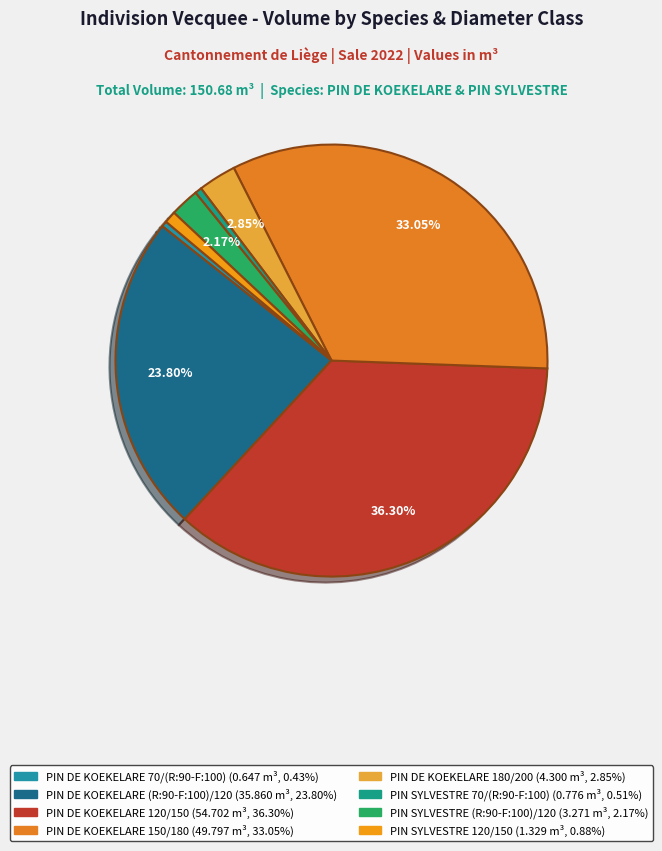

What percentage is the PIN SYLVESTRE 120/150 slice, to the nearest percent?

1%